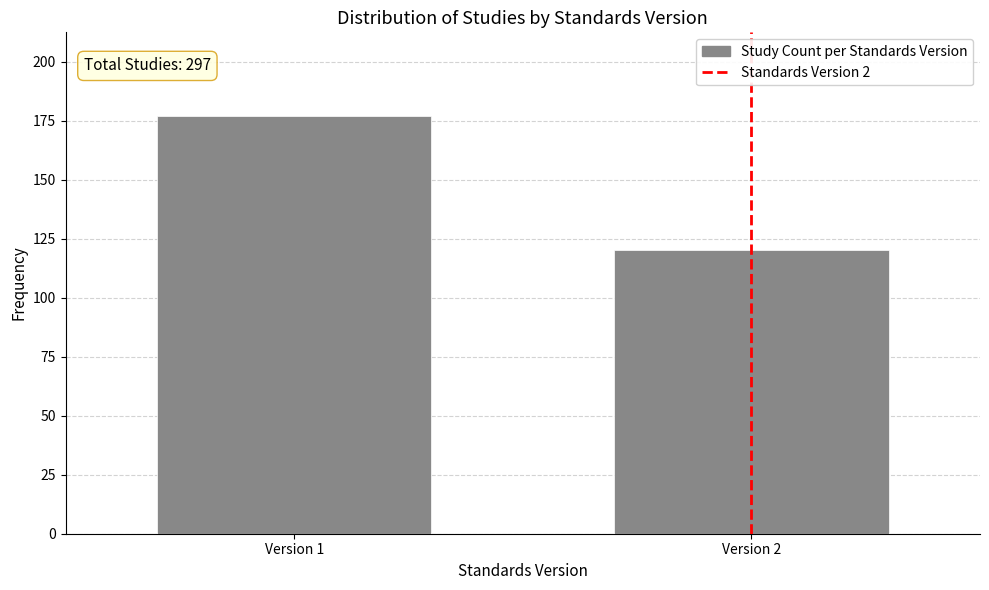

Reading left to right, list all the values displayed in this chart.

Version 1=177	Version 2=120